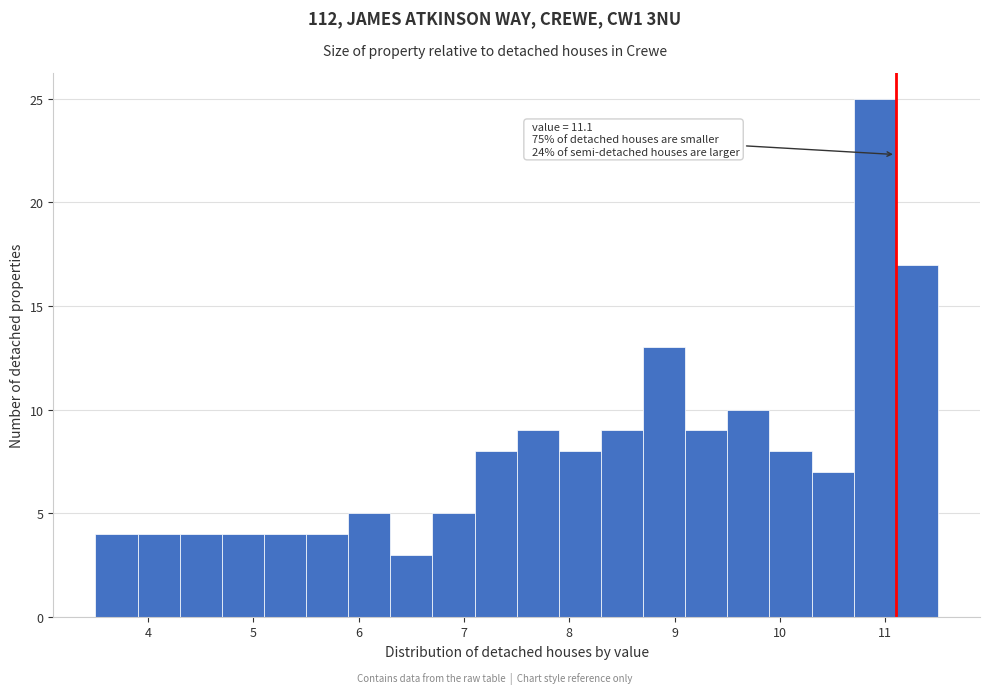

Which range on the x-axis has the tallest bar?

10.7 to 11.1